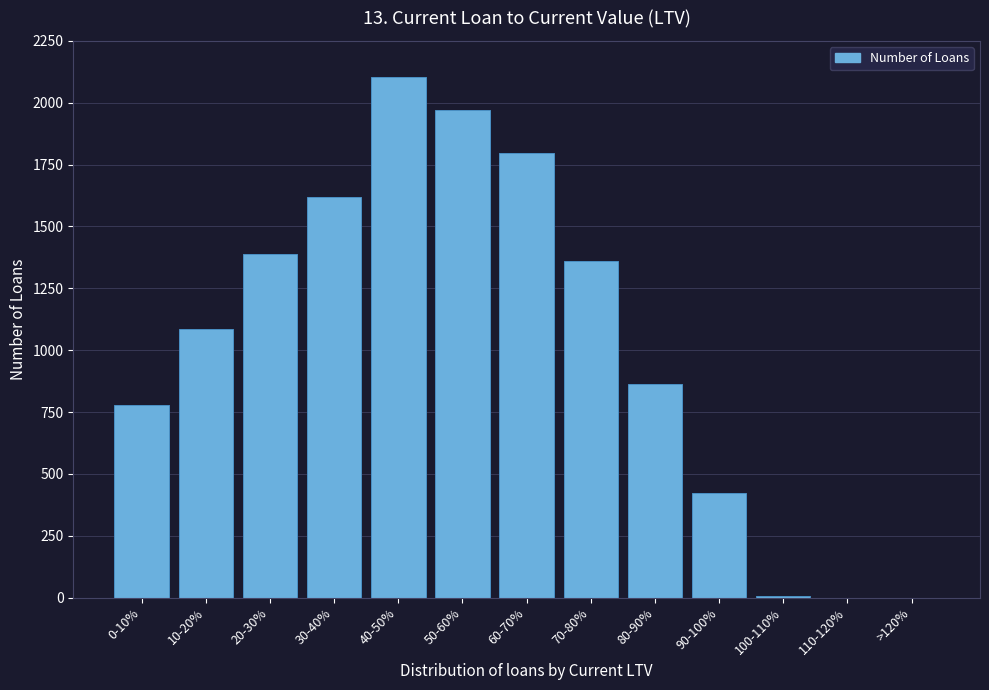

Between 40-50% and 60-70%, which is larger?

40-50%